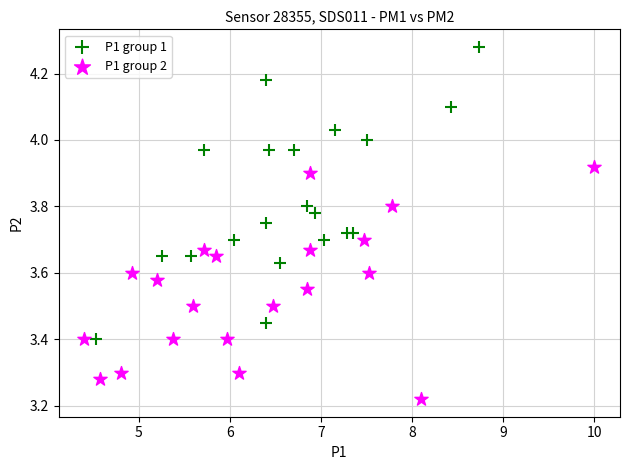

Which series contains the highest Y value?

P1 group 1